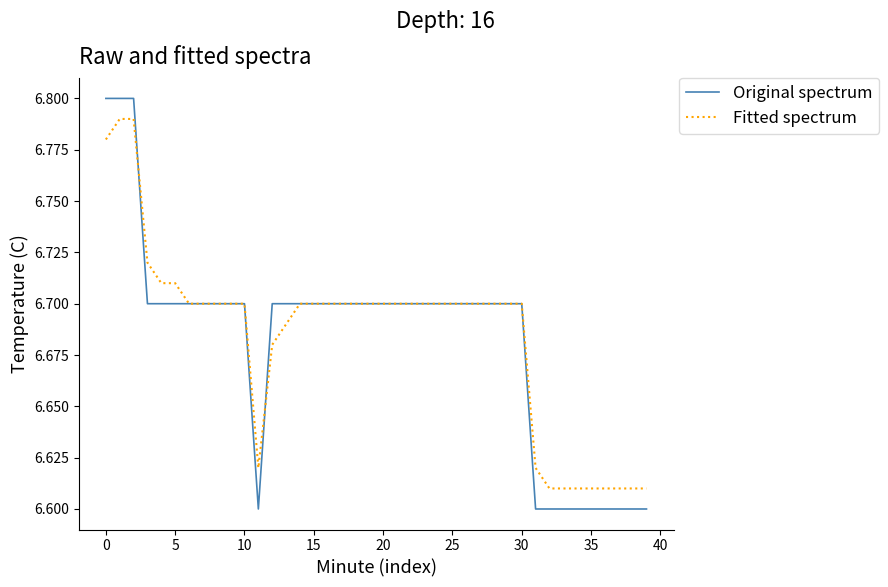

Which series has the widest spread of values?

Original spectrum